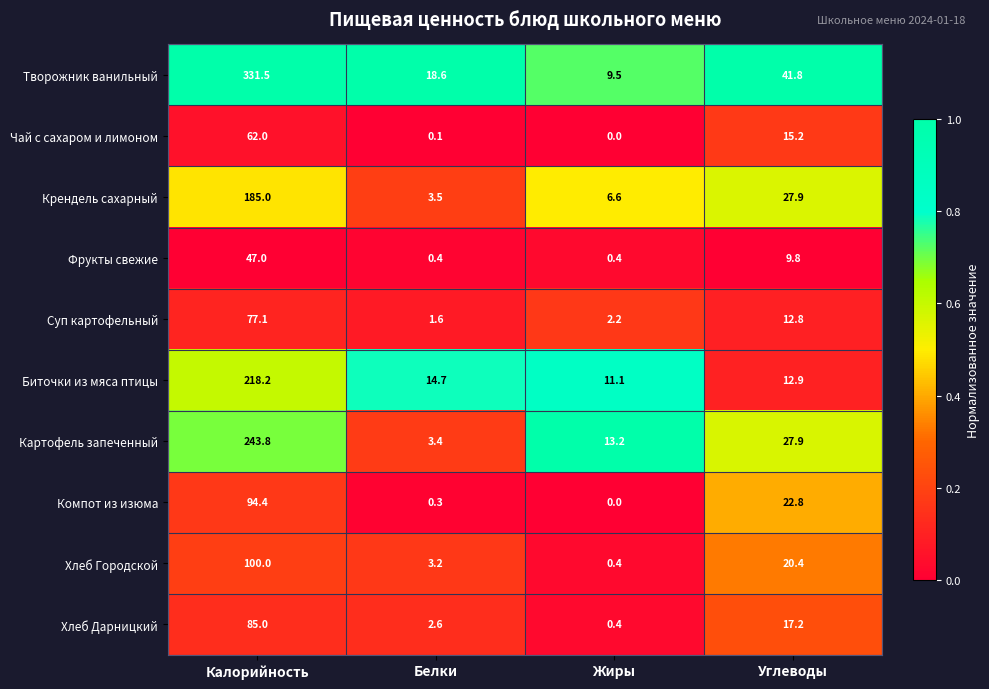

Is it true that Фрукты свежие equals 47.0 at Калорийность?

True